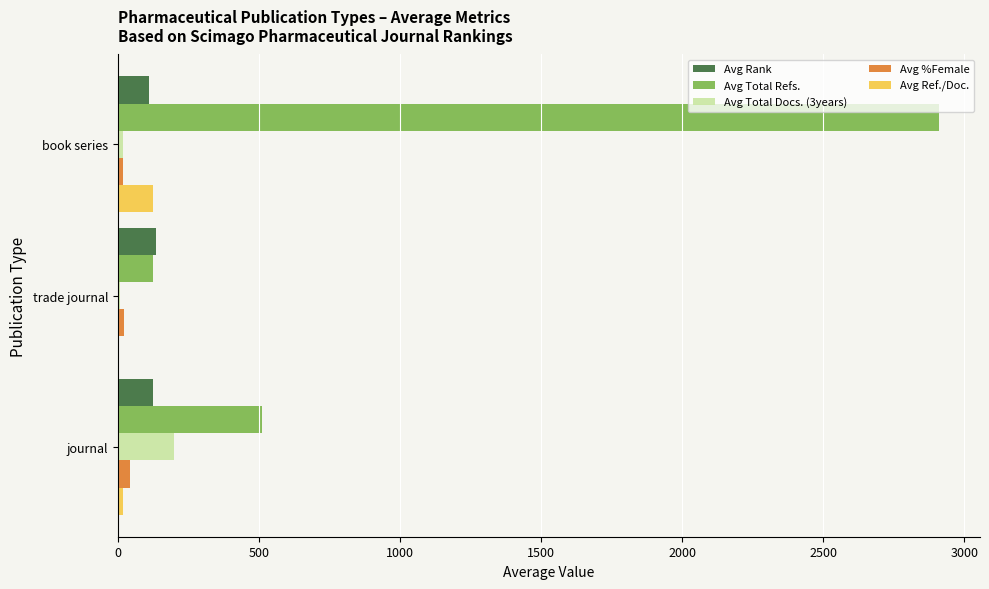

What is the sum of all Avg %Female values?

85.7